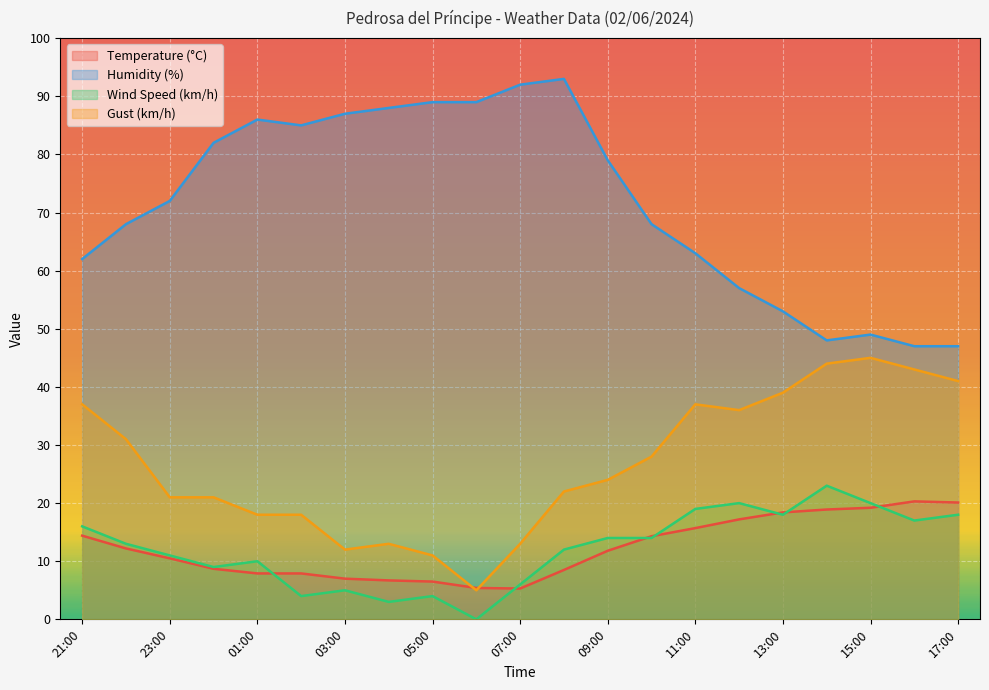

Does the chart display data point markers on the line(s)?

No